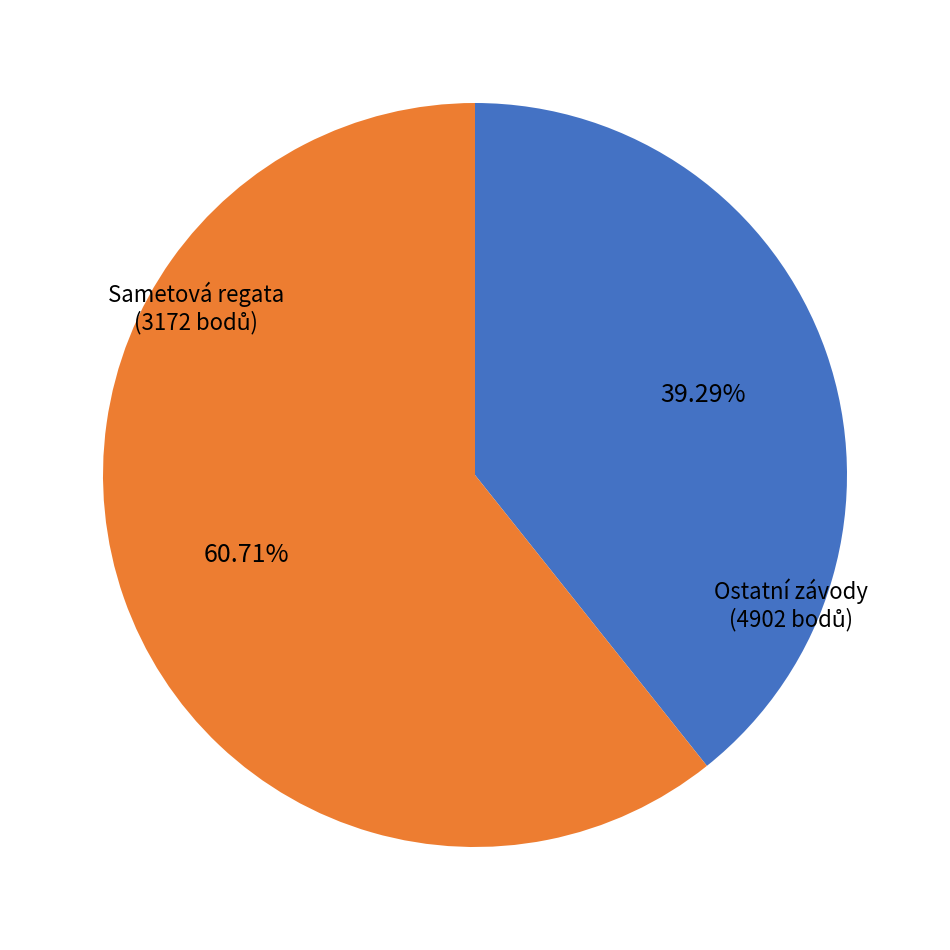

To the nearest percent, what is the average slice percentage?

50%